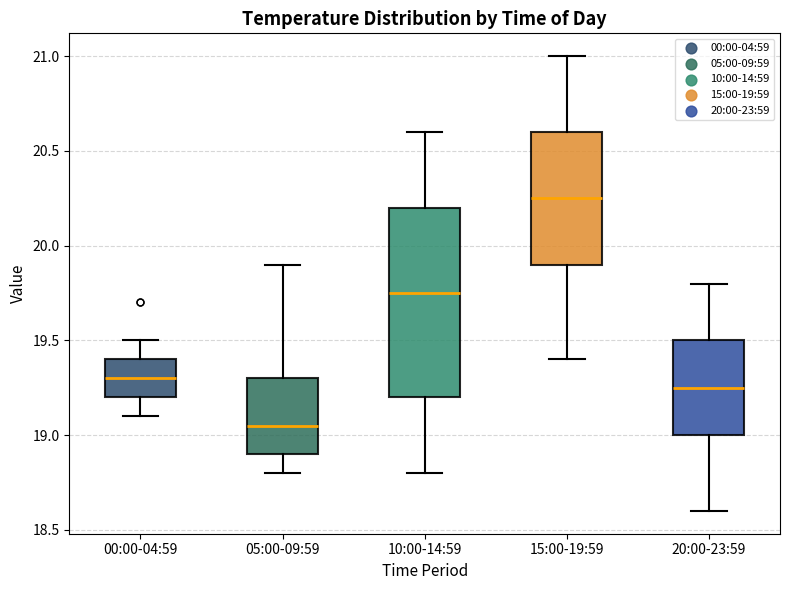

Which box has the highest median line?

15:00-19:59